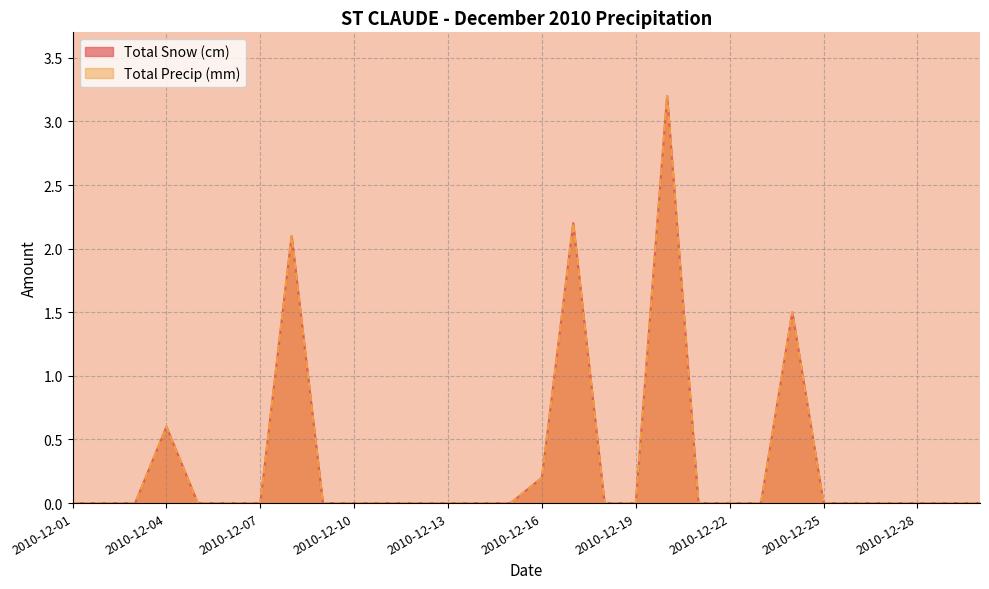

What is the difference between the second highest and minimum values in the Total Precip (mm) series?

2.2